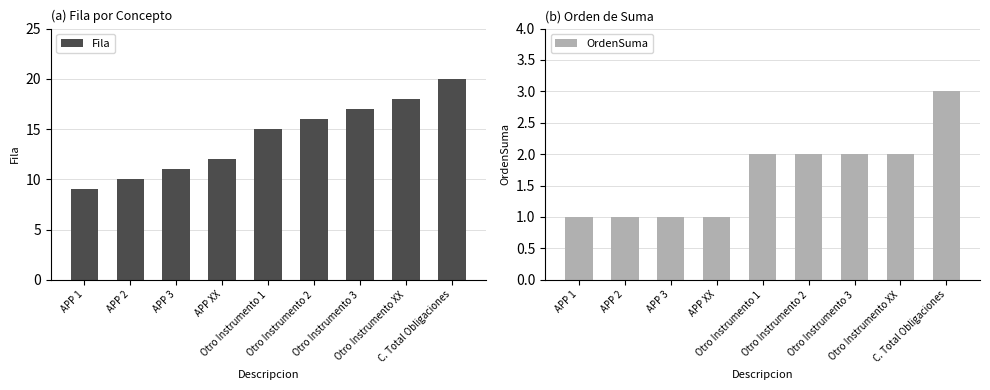

What is the sum of all Fila values?

128